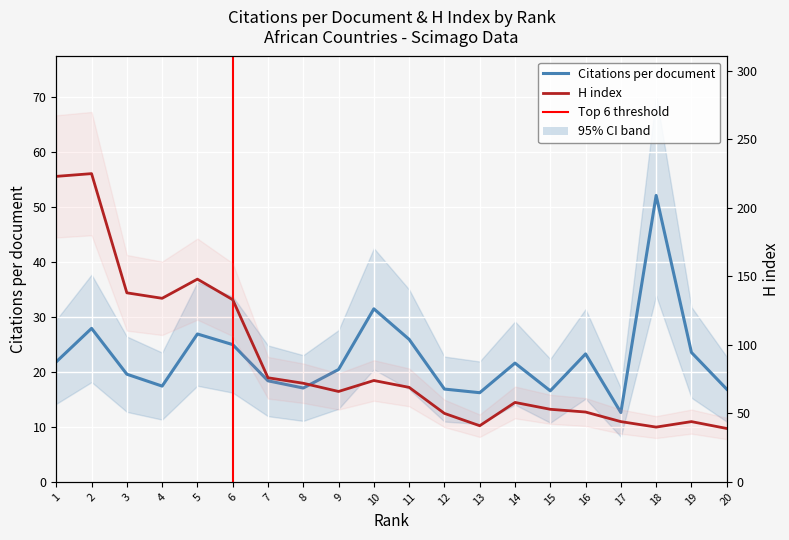

Reading left to right, what are all the values shown in this chart?

Citations per document: 21.8	27.9	19.6	17.4	26.9	24.9	18.4	17.1	20.4	31.4	25.9	16.9	16.2	21.6	16.6	23.3	12.6	52.1	23.5	16.9
H index: 223.0	225.0	138.0	134.0	148.0	133.0	76.0	72.0	66.0	74.0	69.0	50.0	41.0	58.0	53.0	51.0	44.0	40.0	44.0	39.0